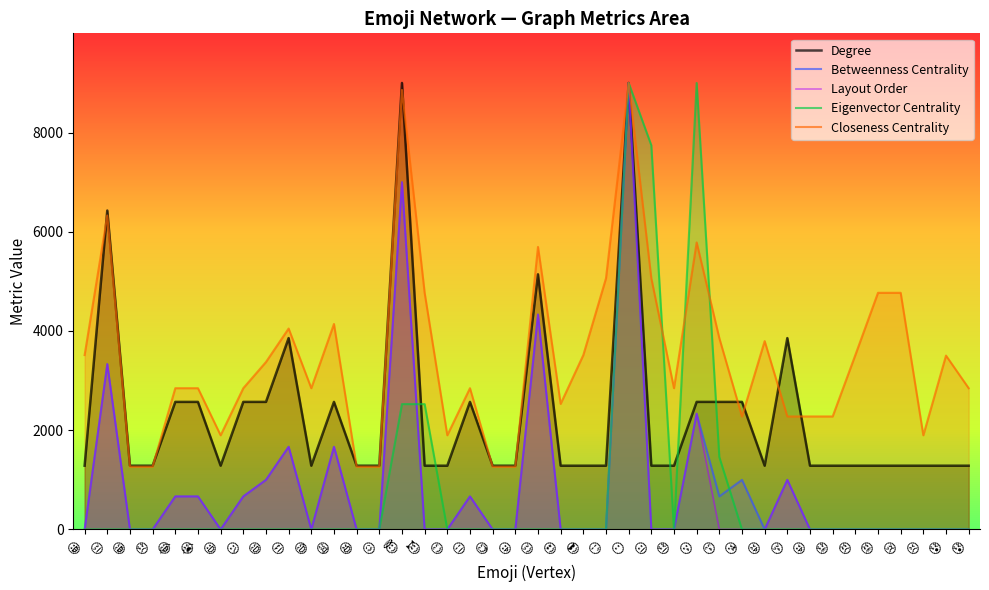

Rank the series at 😎 from highest to lowest value.

Closeness Centrality, Degree, Layout Order, Betweenness Centrality, Eigenvector Centrality